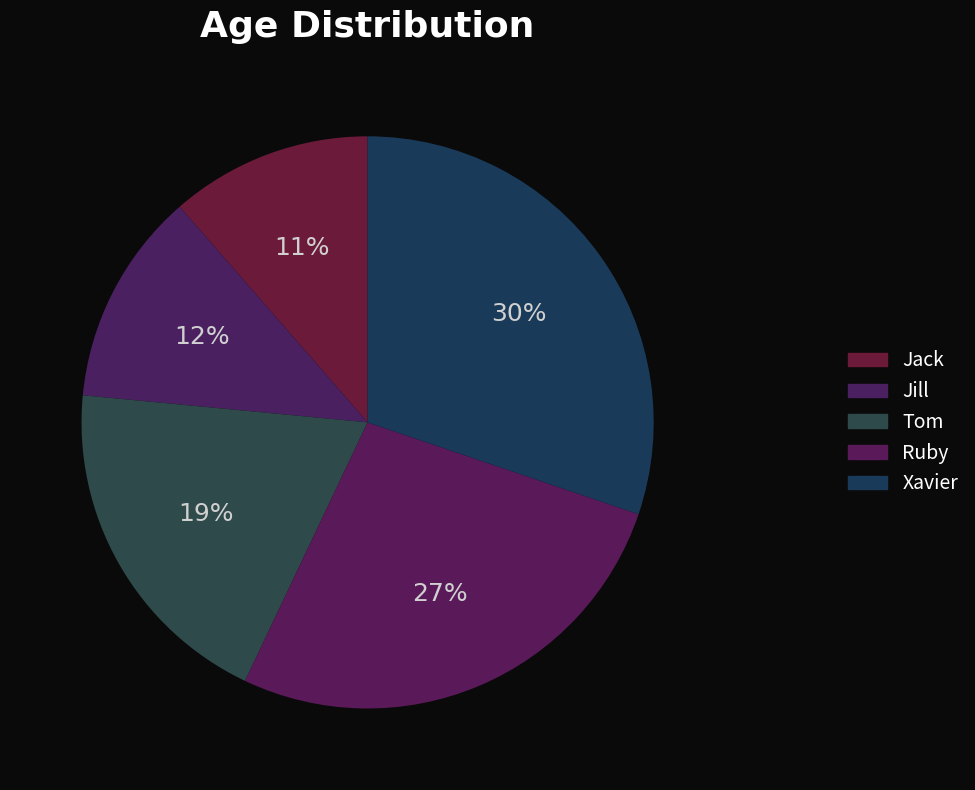

Does Jill represent more than half of the total?

No